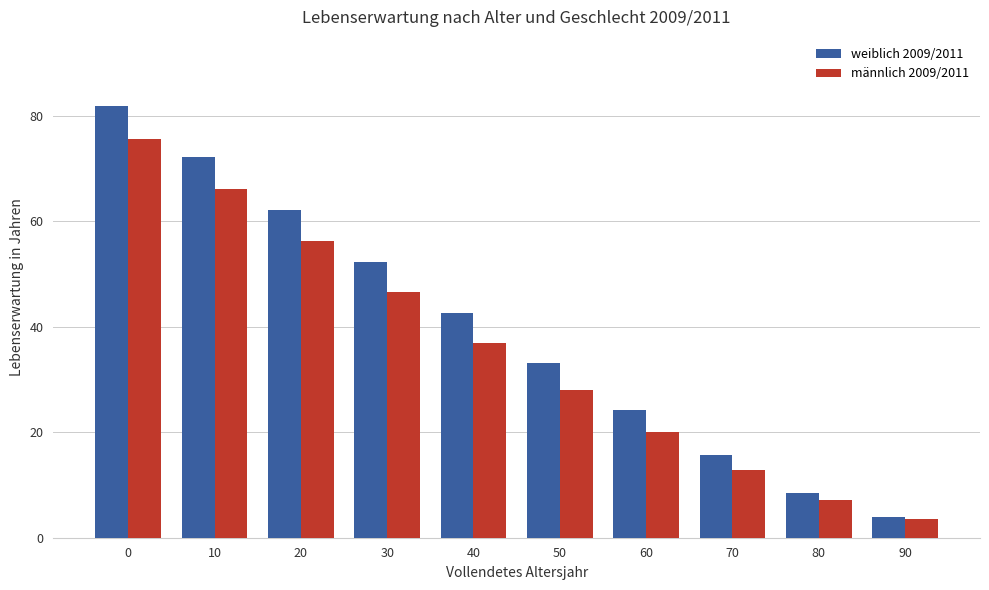

Which series changed the most between 10 and 70?

weiblich 2009/2011